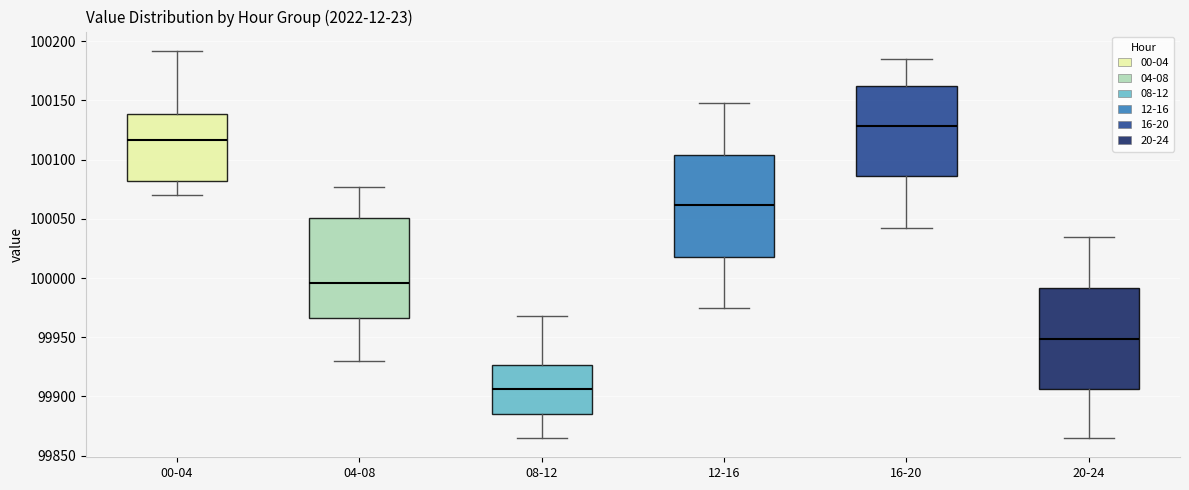

Where is the upper edge of the box for 00-04 on the y-axis? The values are not printed on the chart, so give them approximately, as read against the axis.

100140